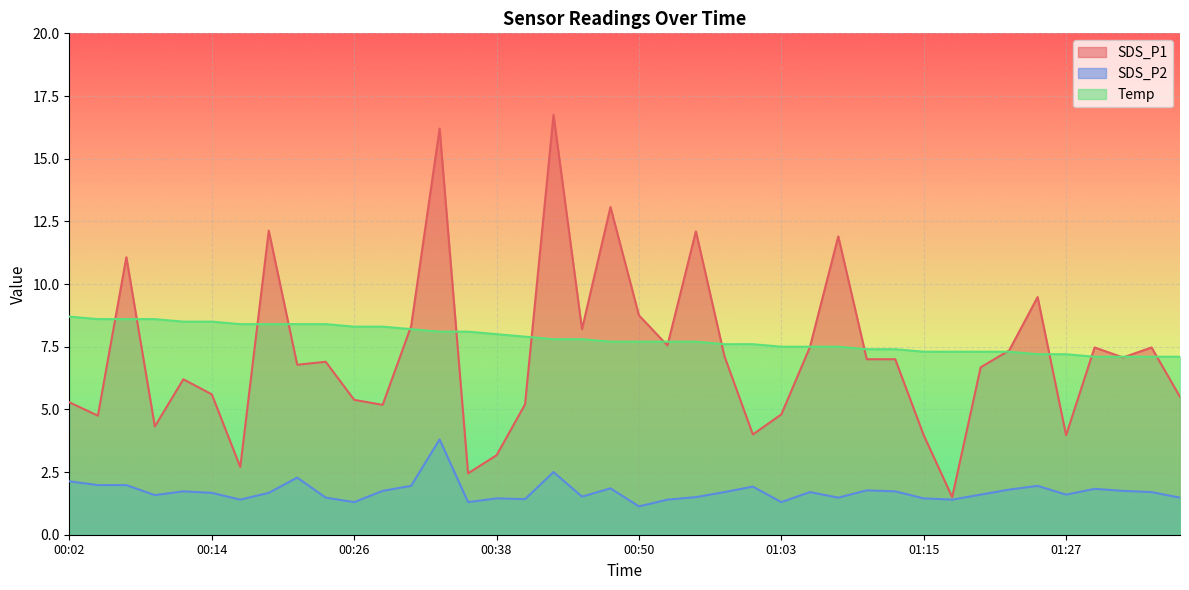

The value of Temp at 00:07 is 13.7. True or false?

False